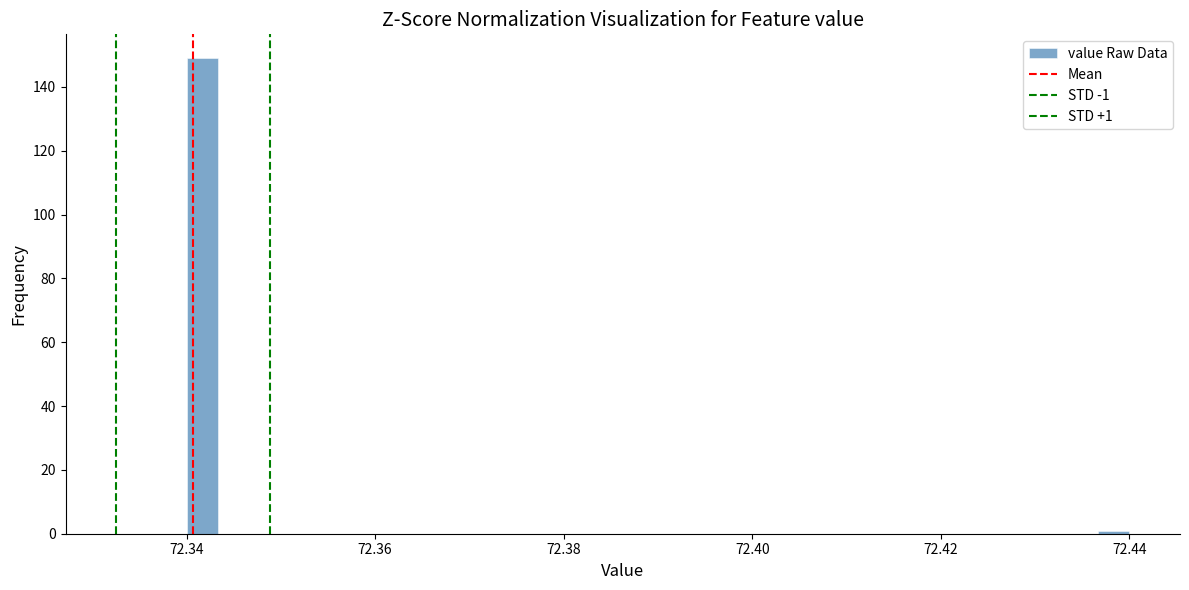

Around what value on the x-axis is the tallest bar? Give the approximate position of its centre, as read against the axis.

72.342